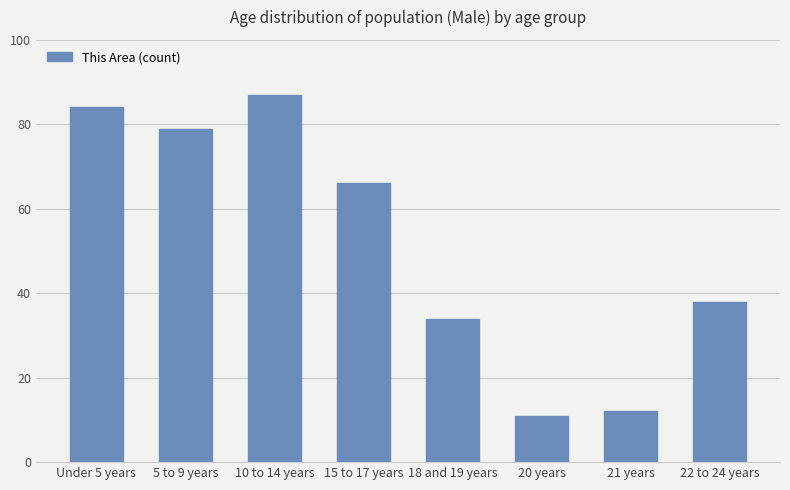

Reading left to right, extract all data points from this chart.

84	79	87	66	34	11	12	38